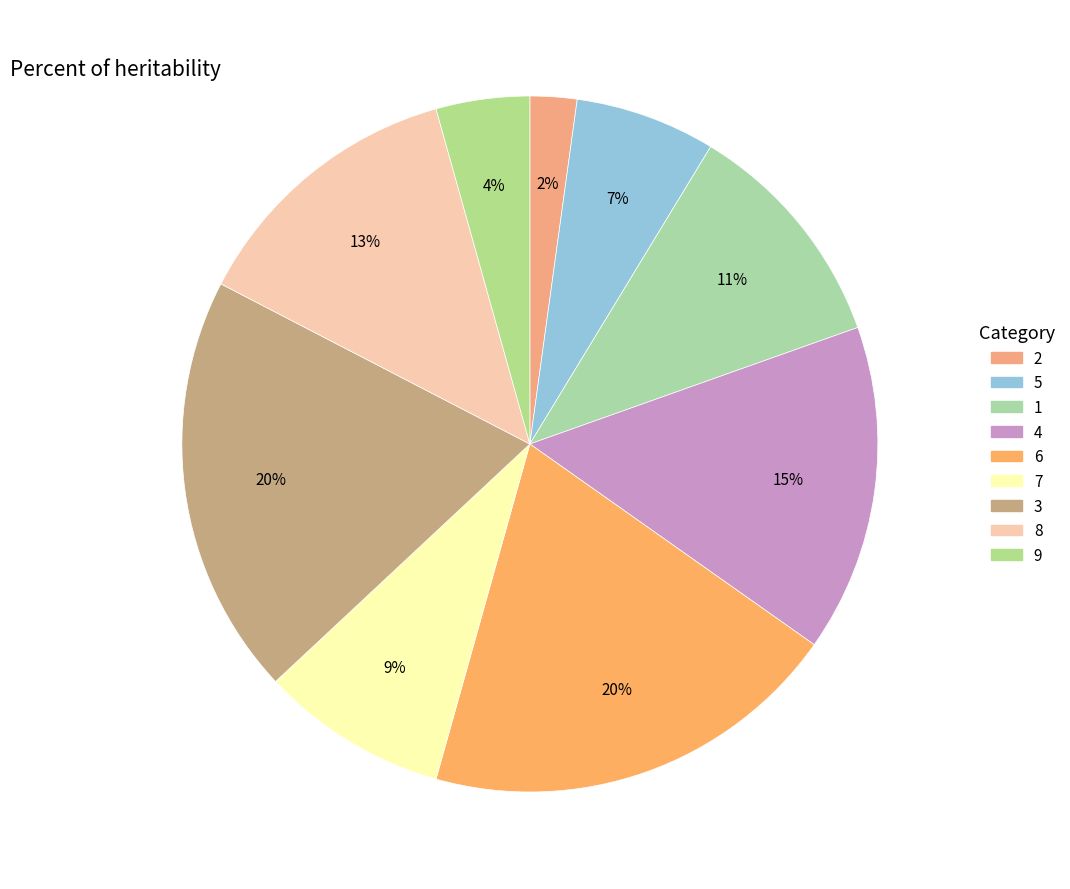

Which category has the biggest portion of the pie?

6